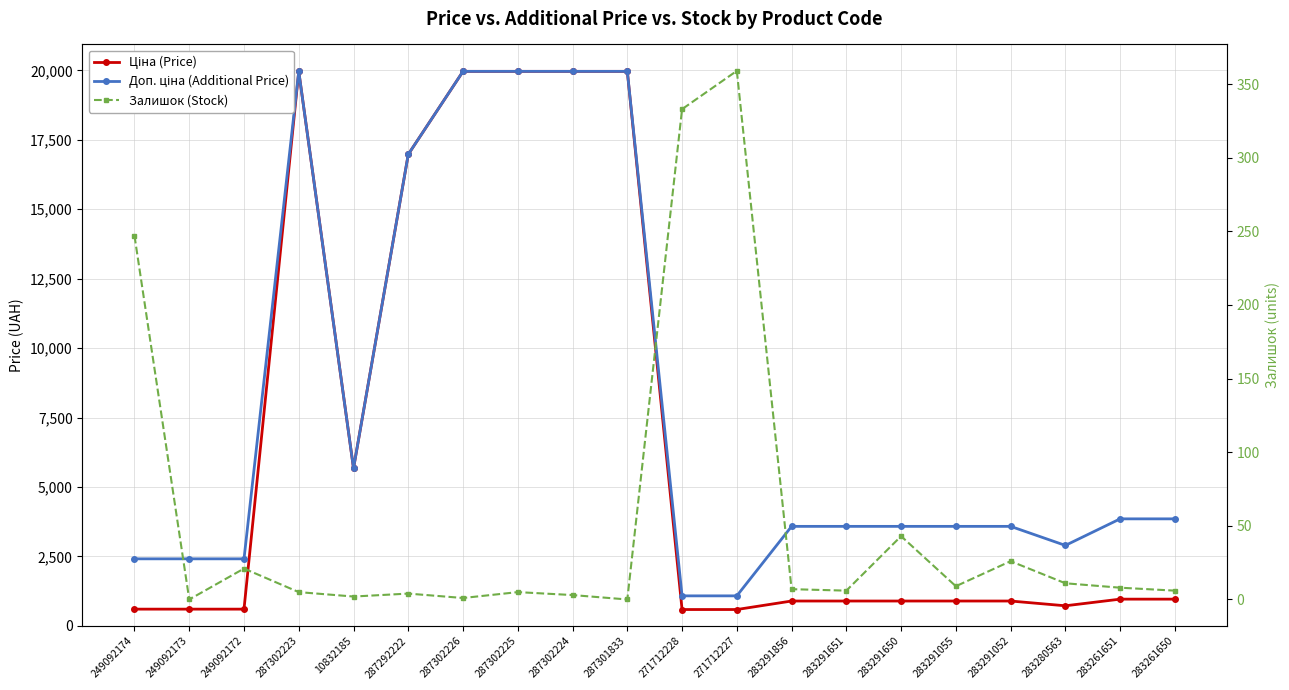

Reading left to right, list all the values displayed in this chart.

Ціна (Price): 603.7	603.7	603.7	19964.2	5673.8	16976.3	19964.2	19964.2	19964.2	19964.2	589.9	589.9	895.9	895.9	895.9	895.9	895.9	724.5	963.5	963.5
Доп. ціна (Additional Price): 2414.8	2414.8	2414.8	19964.2	5673.8	16976.3	19964.2	19964.2	19964.2	19964.2	1081.7	1081.7	3583.6	3583.6	3583.6	3583.6	3583.6	2897.8	3854.0	3854.0
Залишок (Stock): 247.0	0.0	21.0	5.0	2.0	4.0	1.0	5.0	3.0	0.0	333.0	359.0	7.0	6.0	43.0	9.0	26.0	11.0	8.0	6.0